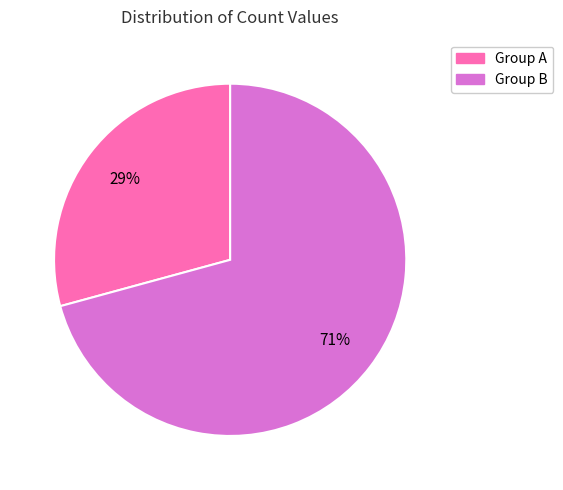

Is there any slice that represents more than half of the pie?

Yes